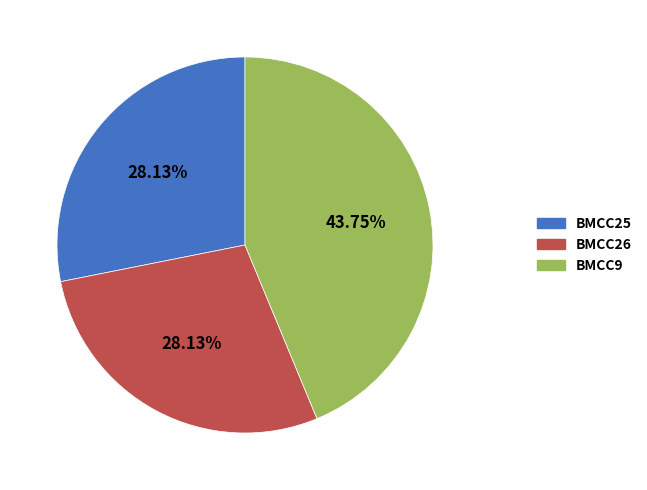

To the nearest percent, what is the difference between the BMCC9 and BMCC25 slice percentages?

16%